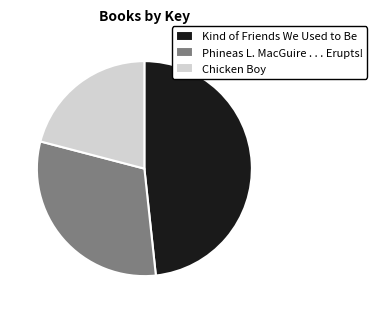

Which slice is the largest?

Kind of Friends We Used to Be